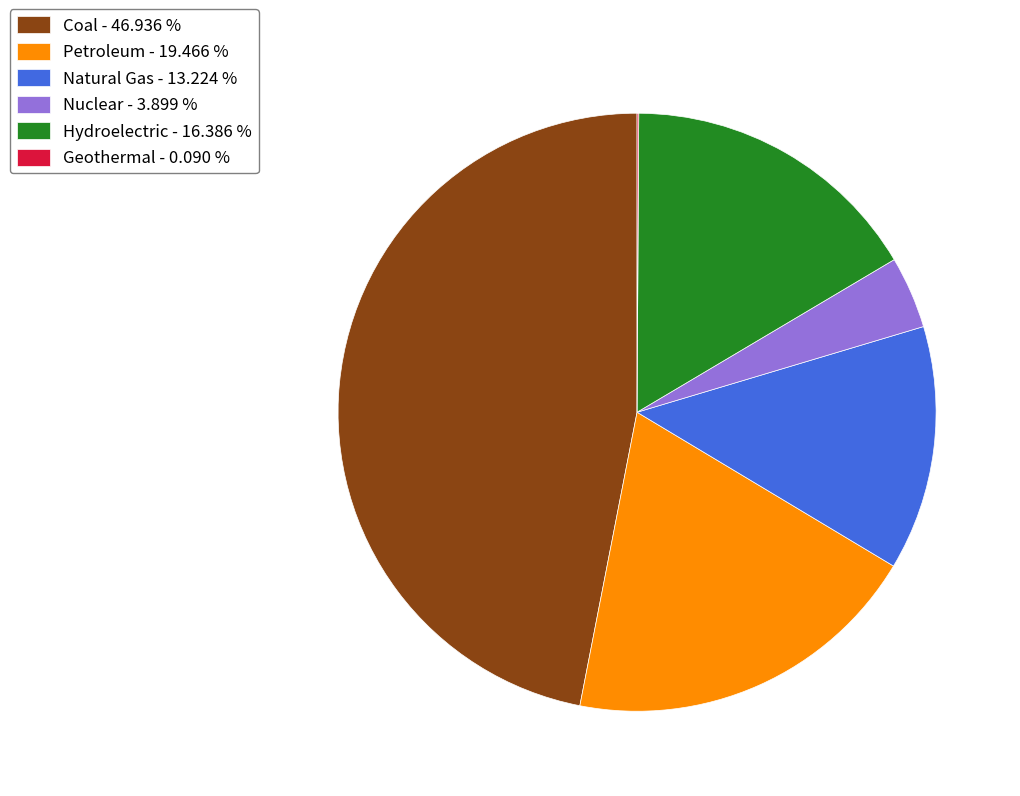

Combined, do Coal and Nuclear account for over 50%?

Yes